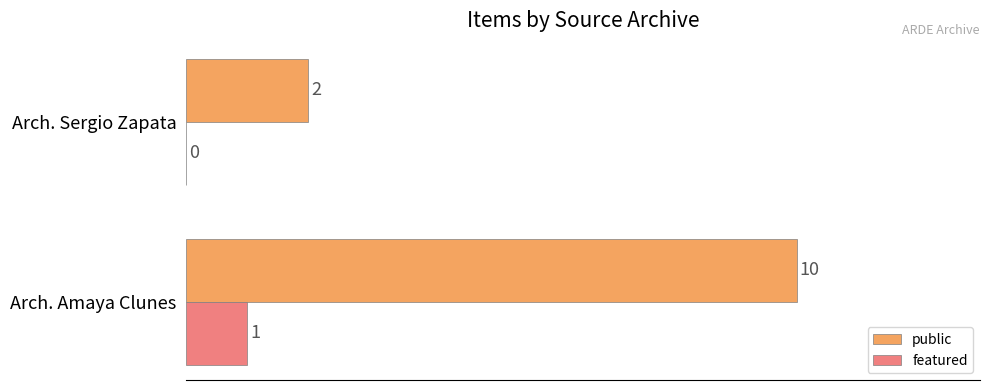

Is it true that featured equals 0 at Arch. Sergio Zapata?

True